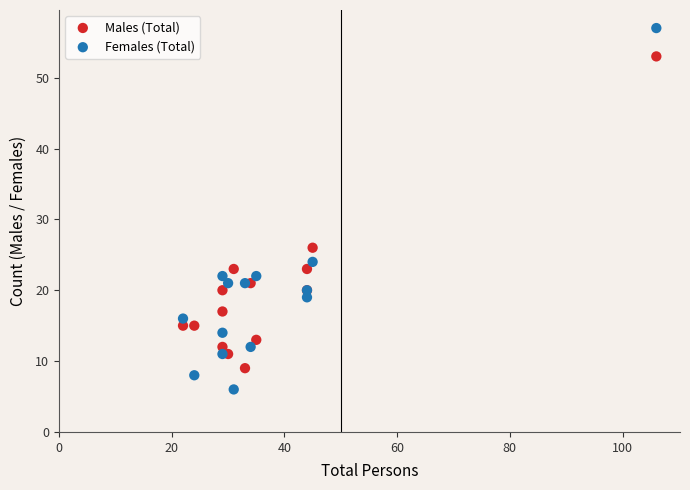

Which series reaches the minimum Y coordinate?

Females (Total)